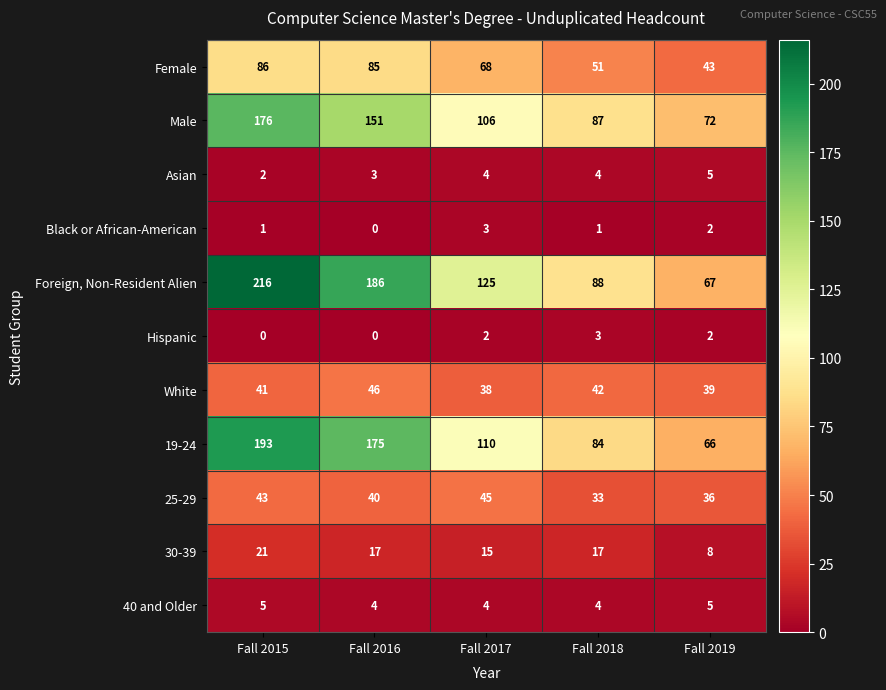

What is the total value across all series at Fall 2015?

784